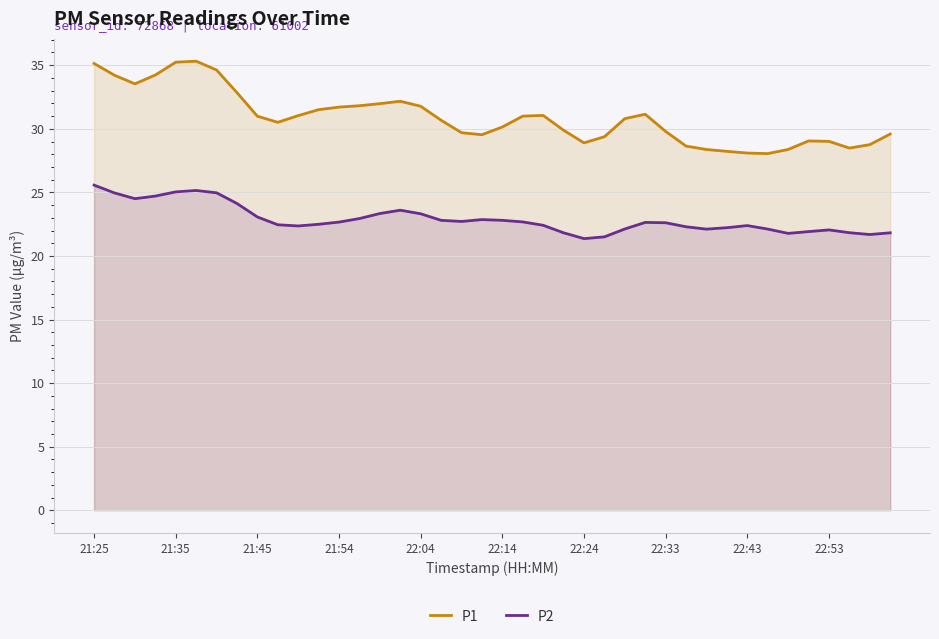

What is the maximum value shown in the chart?

35.3